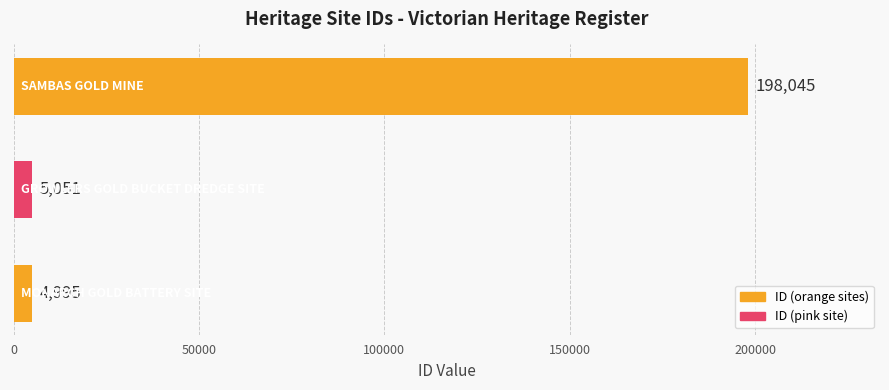

What is the greatest value displayed?

198045